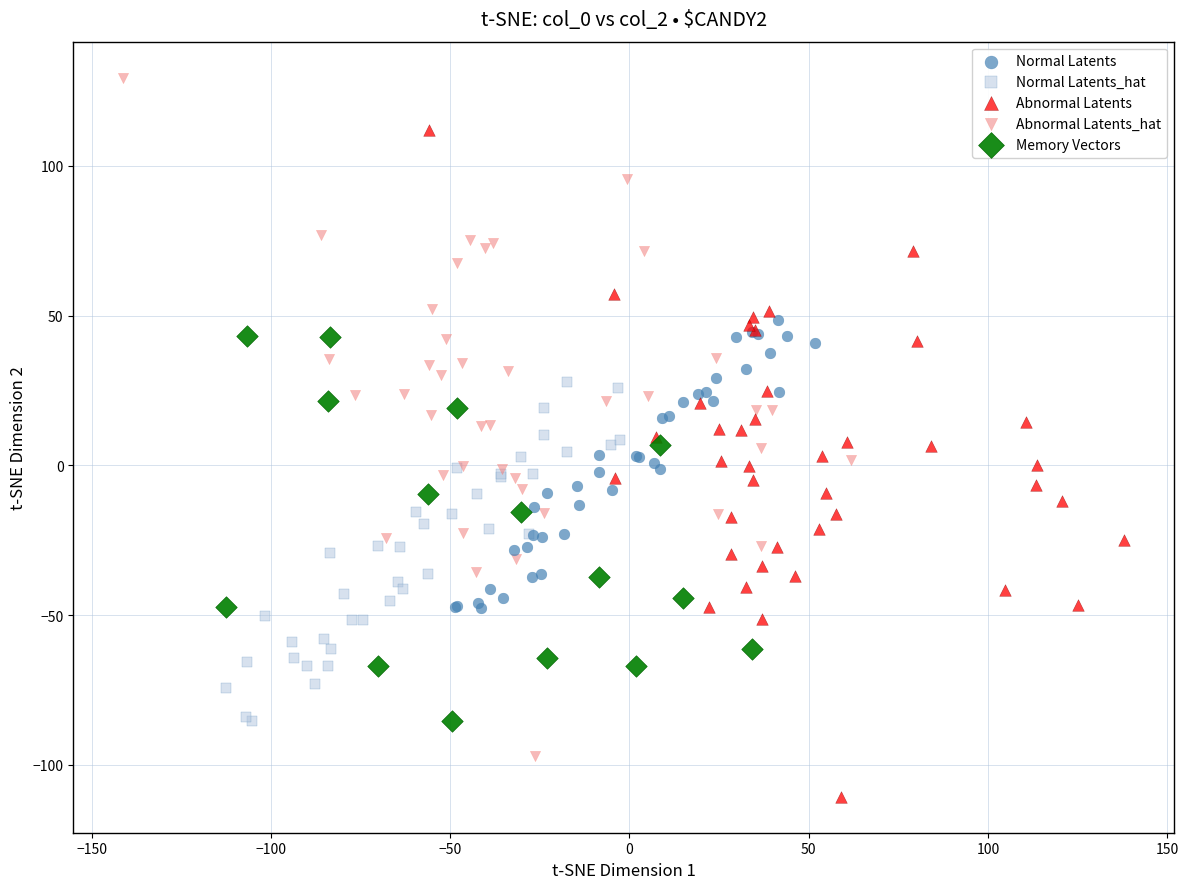

Which series has the largest Y range (max minus min)?

Abnormal Latents_hat